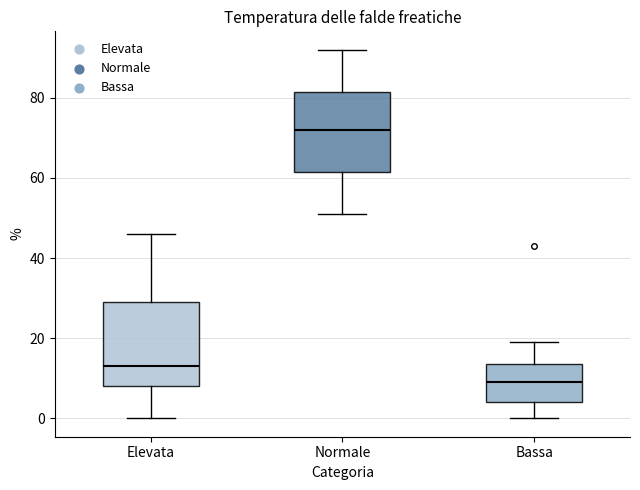

Reading left to right, transcribe this box plot: for each box, give where its median line is, the range the box spans, and where its two whiskers end, as read against the y-axis. The values are not printed on the chart, so give them approximately, as read against the axis.

Elevata: median 14, box 8 to 30, whiskers 0 to 46
Normale: median 72, box 62 to 82, whiskers 52 to 92
Bassa: median 10, box 4 to 14, whiskers 0 to 20